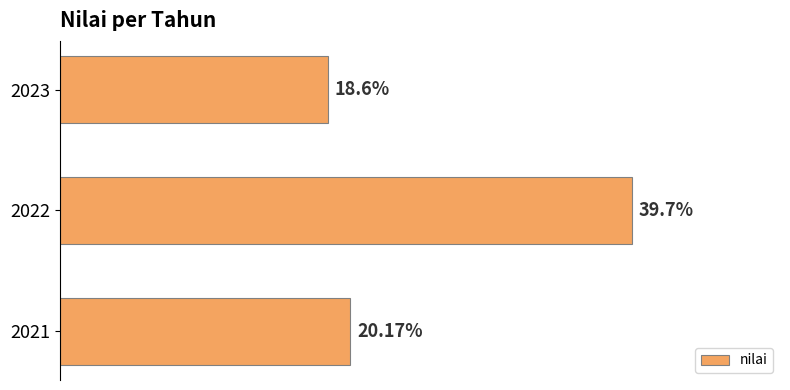

Rank the categories by value from highest to lowest.

2022, 2021, 2023